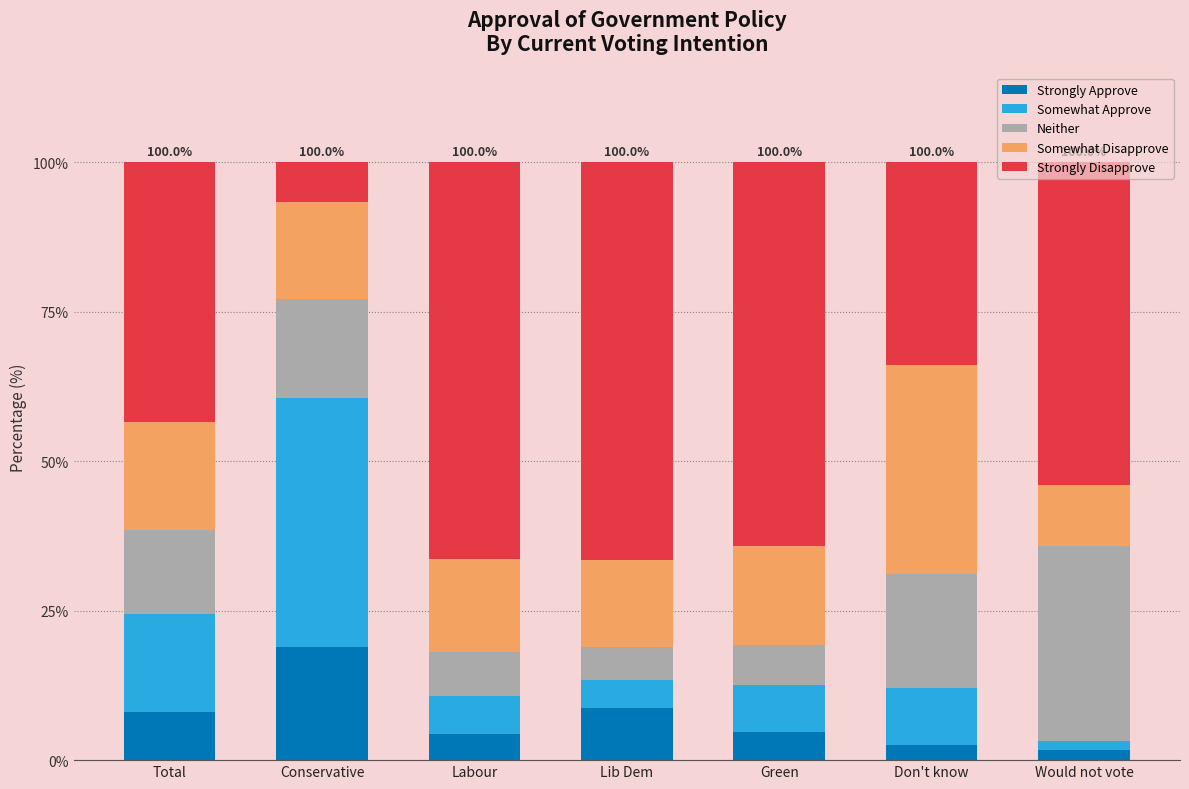

Are the bars horizontal?

No